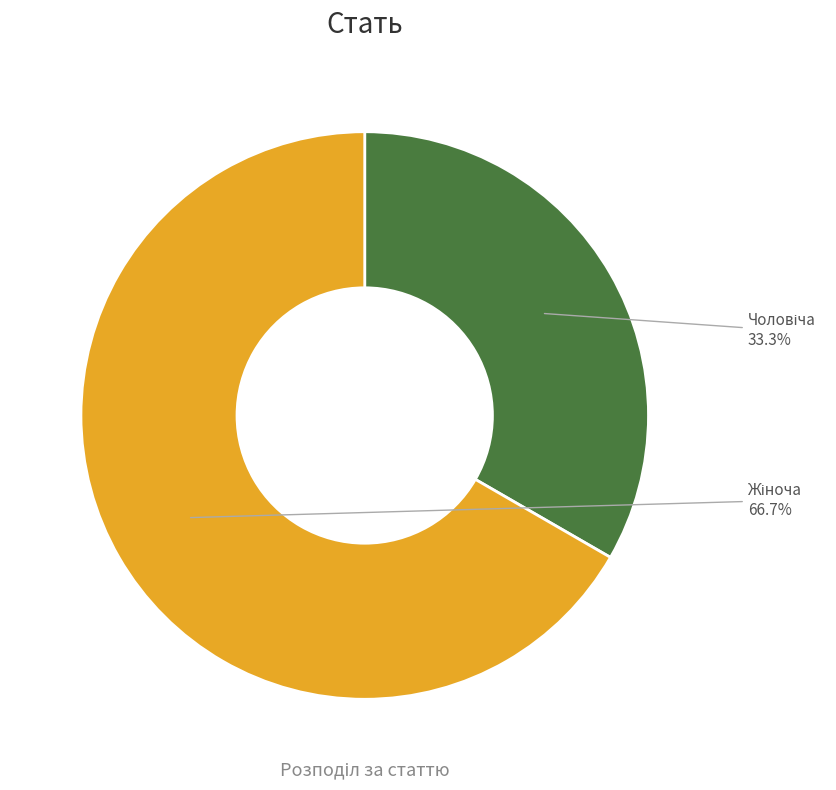

What is the majority slice?

Жіноча